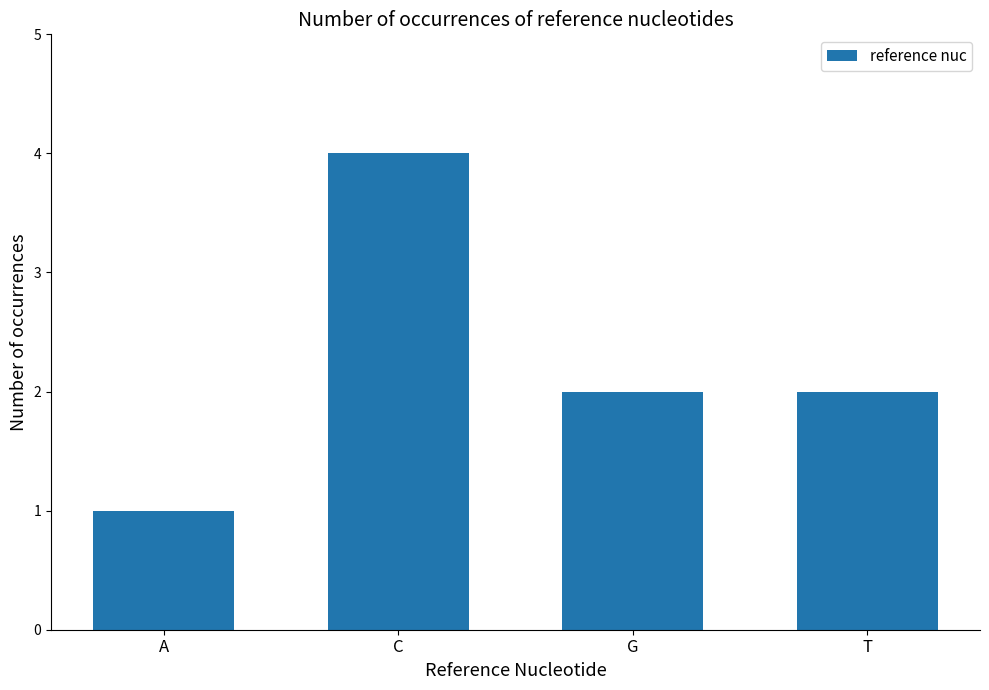

Reading left to right, extract all data points from this chart.

1	4	2	2